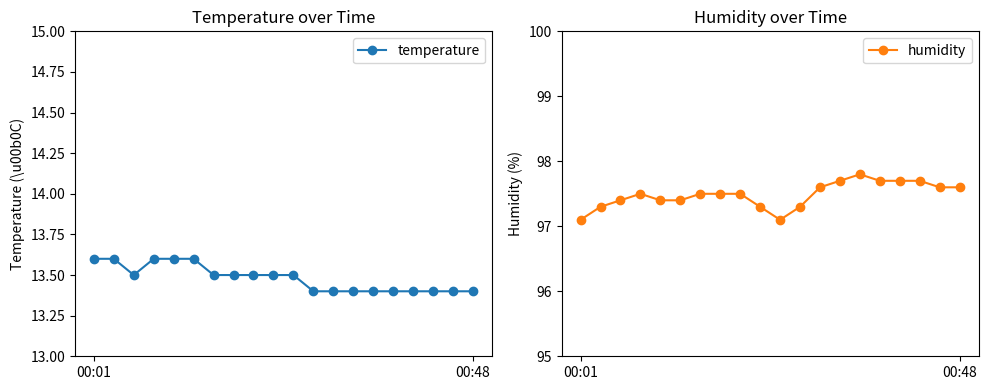

Where is the first local maximum for humidity?

3